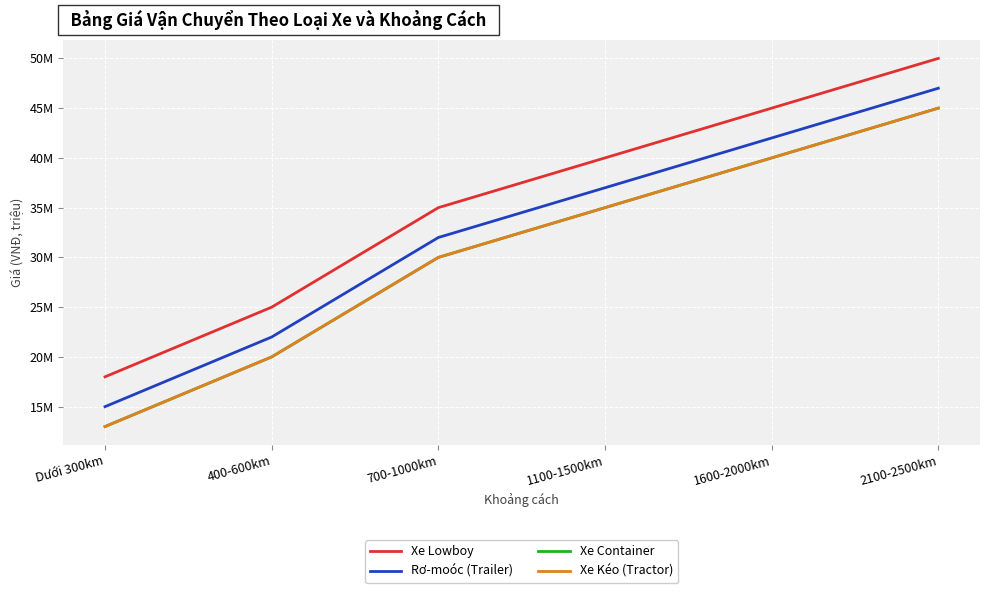

Is it true that Xe Kéo (Tractor) equals 10 at 1600-2000km?

False